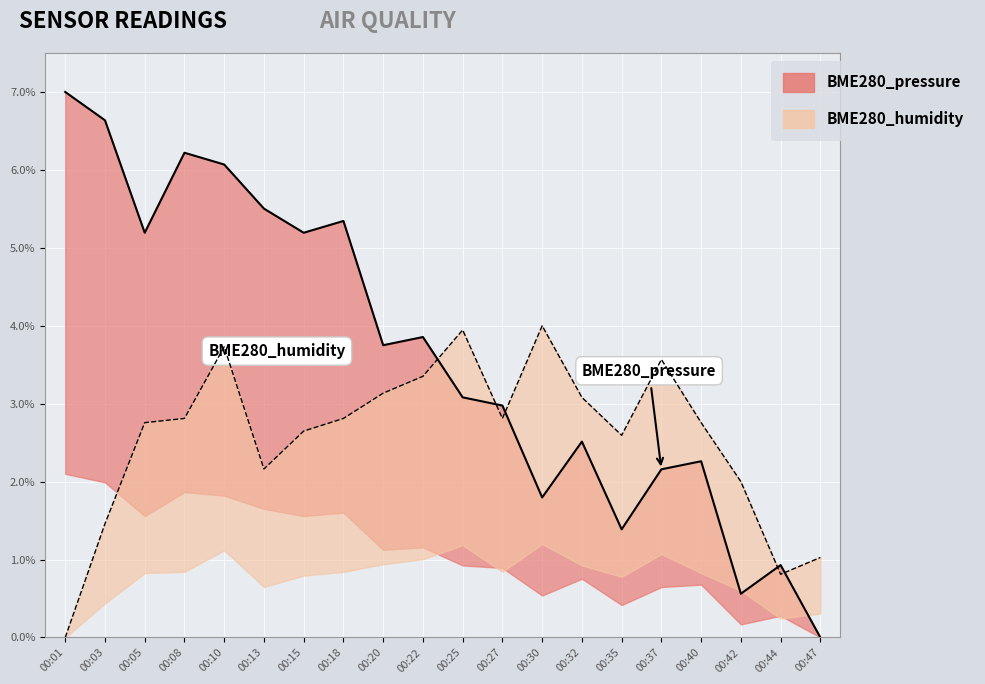

At which category is the sum across all series the highest?

00:10